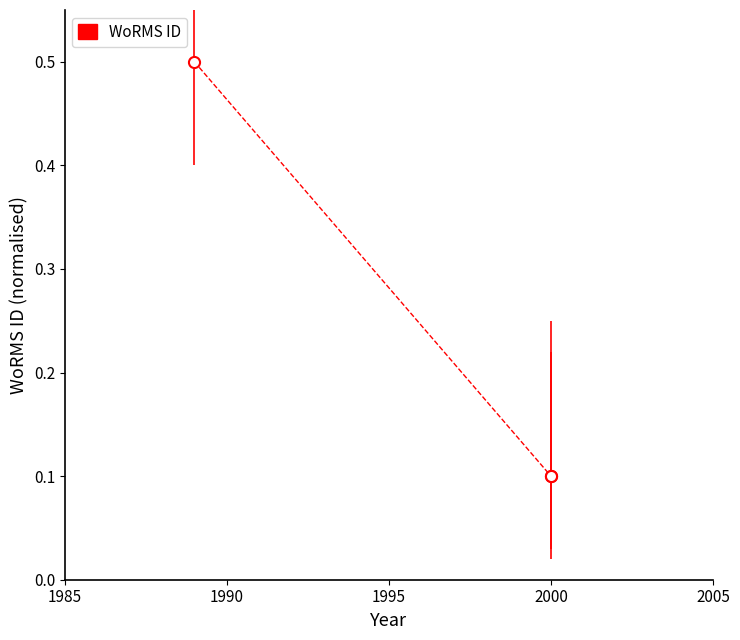

Is this an area chart (filled region under the line)?

No